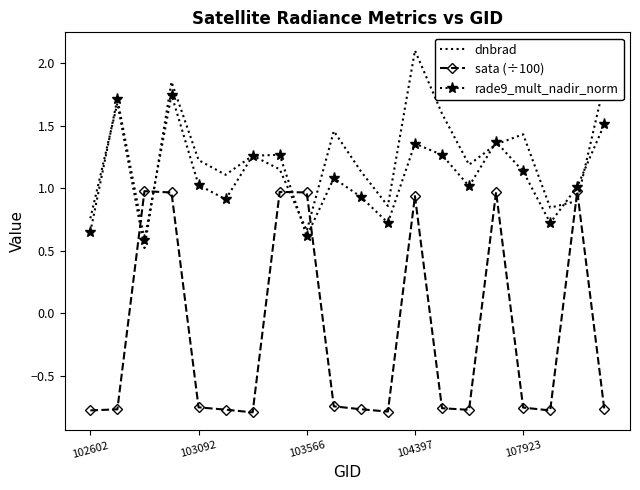

Which series ends up on top after the final intersection of sata (÷100) and rade9_mult_nadir_norm?

rade9_mult_nadir_norm